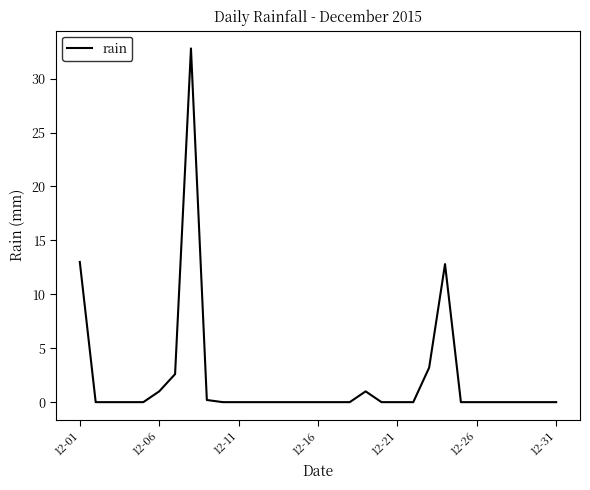

What is the difference between the maximum and minimum values?

32.8